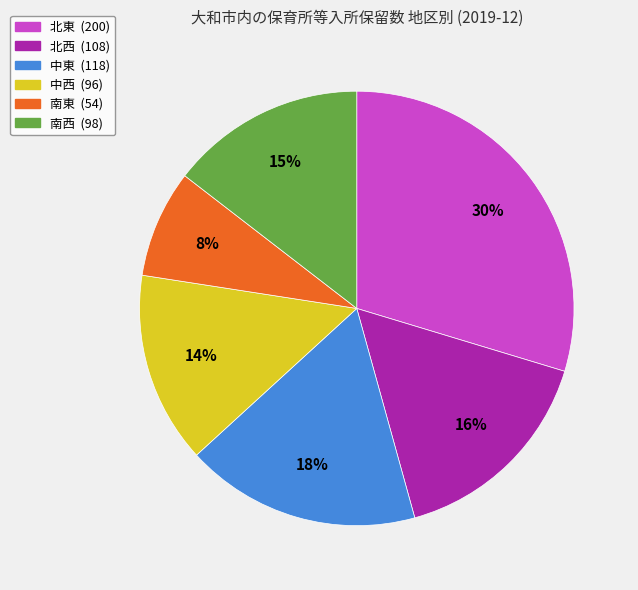

Between 南西 and 中東, which is larger?

中東